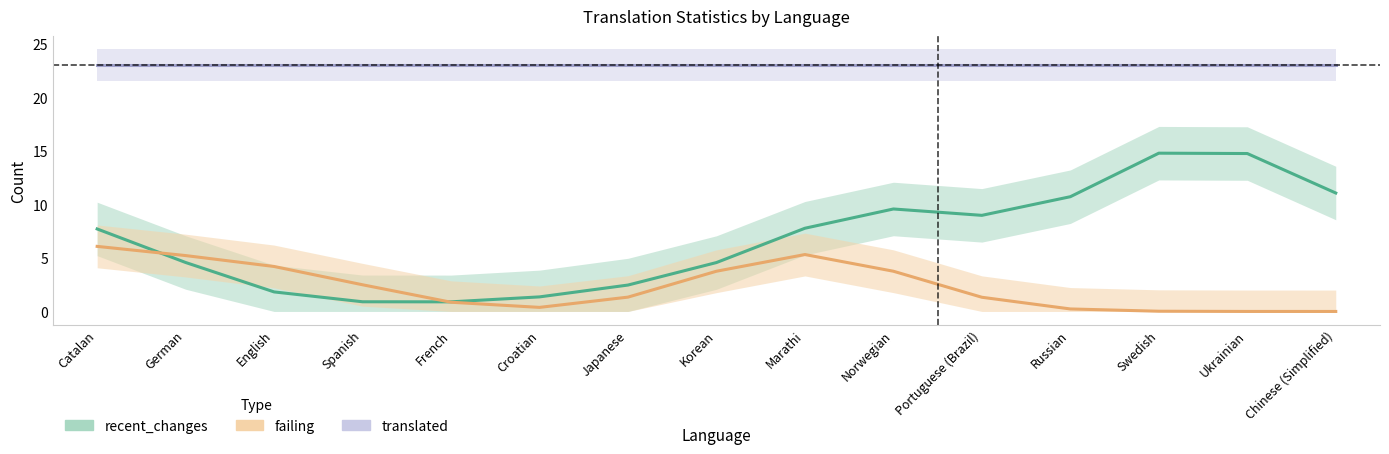

What is the average value of the failing series?

2.3